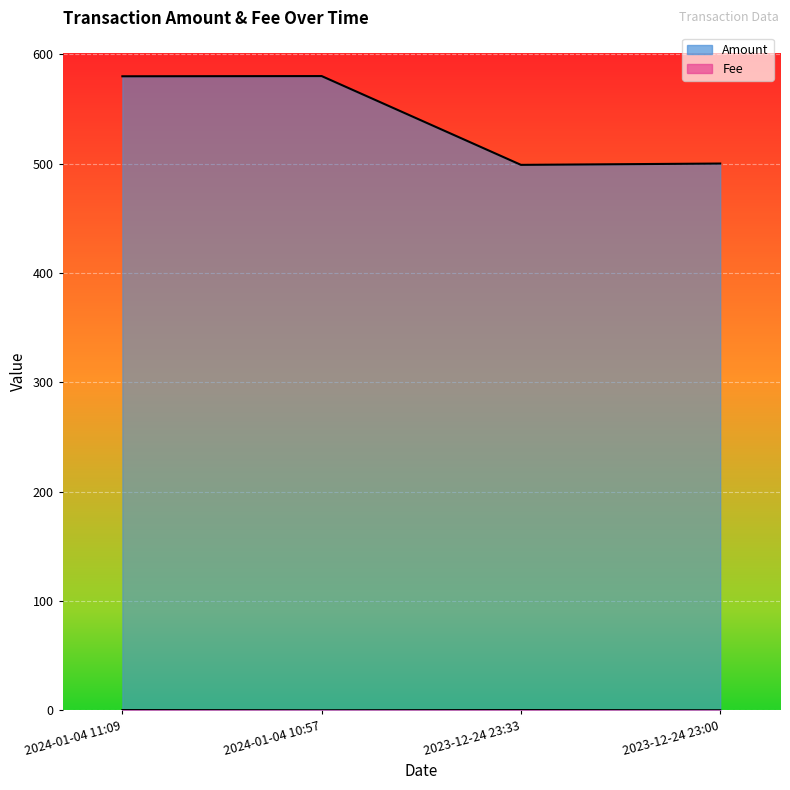

What is the value of the Fee point at the 1st from the left?

0.2